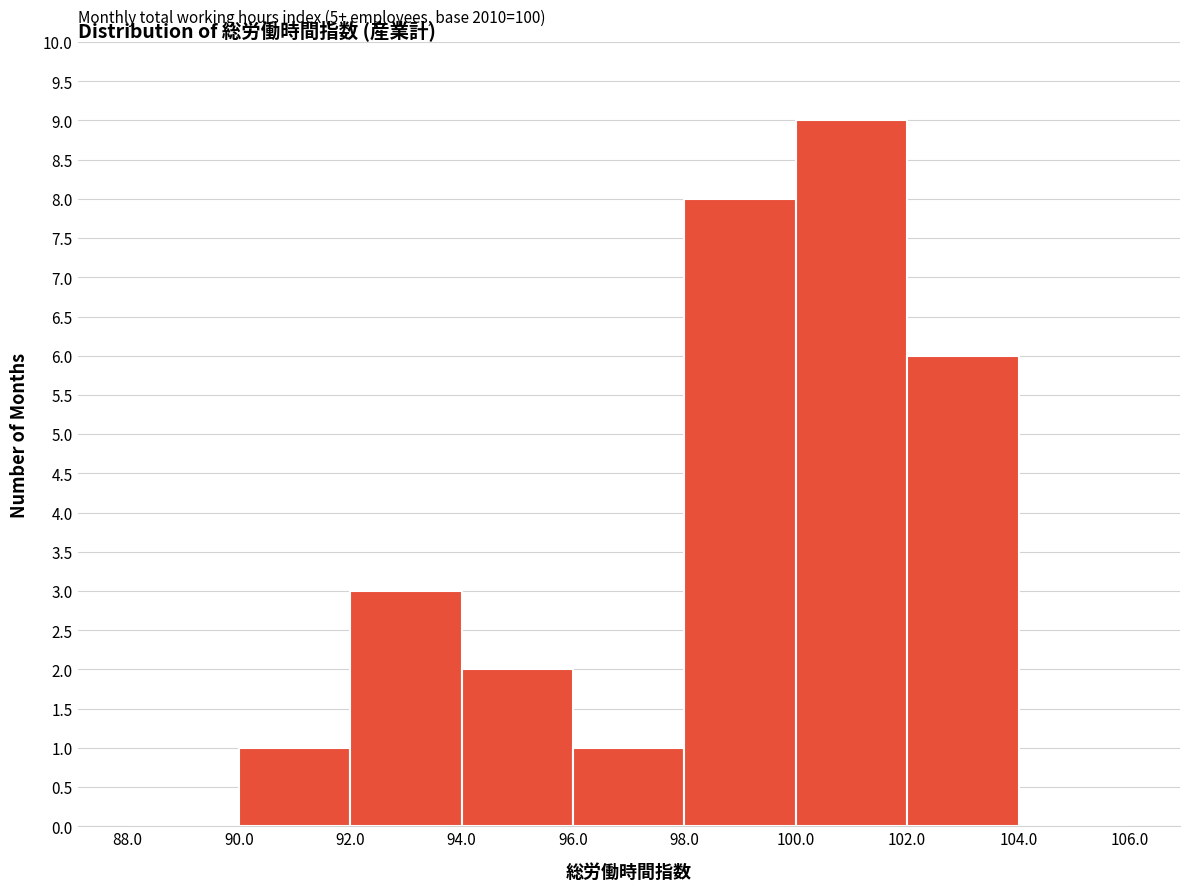

Which range on the x-axis has the tallest bar?

100.0 to 102.0